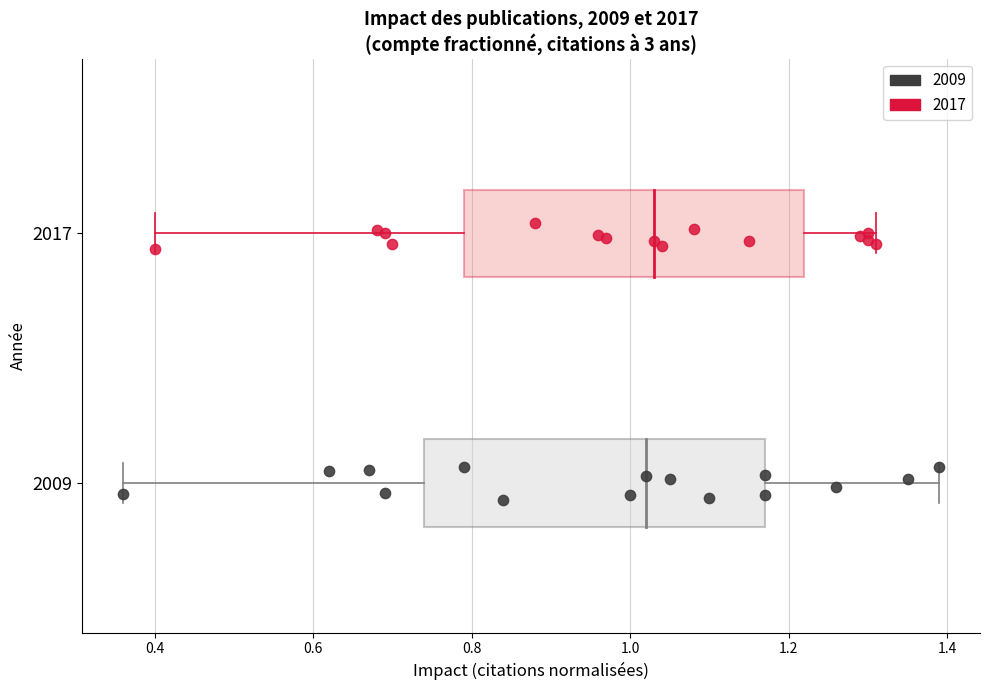

What are all the series names shown in the legend?

2009, 2017